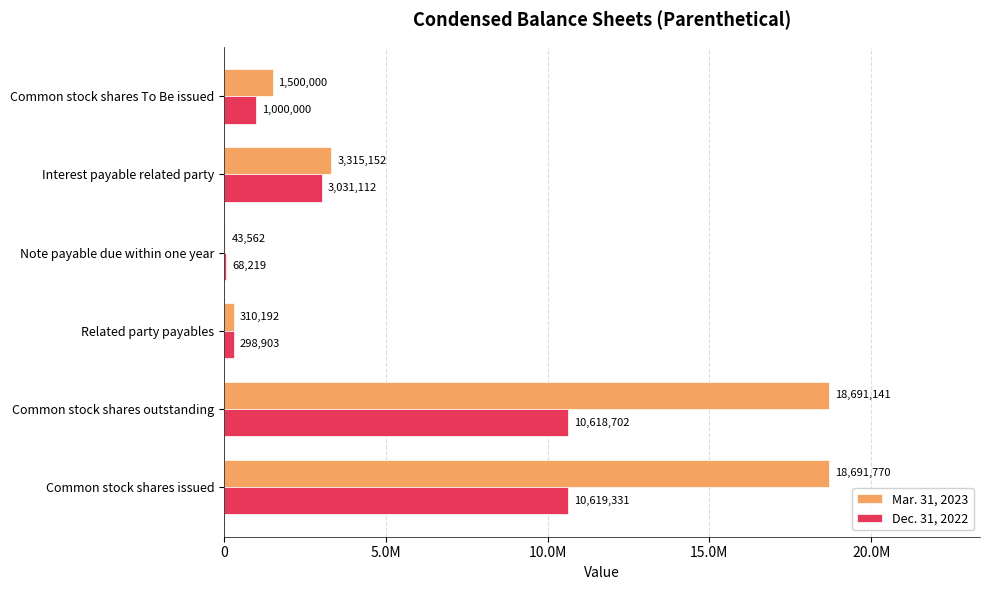

What are all the series names shown in the legend?

Mar. 31, 2023, Dec. 31, 2022